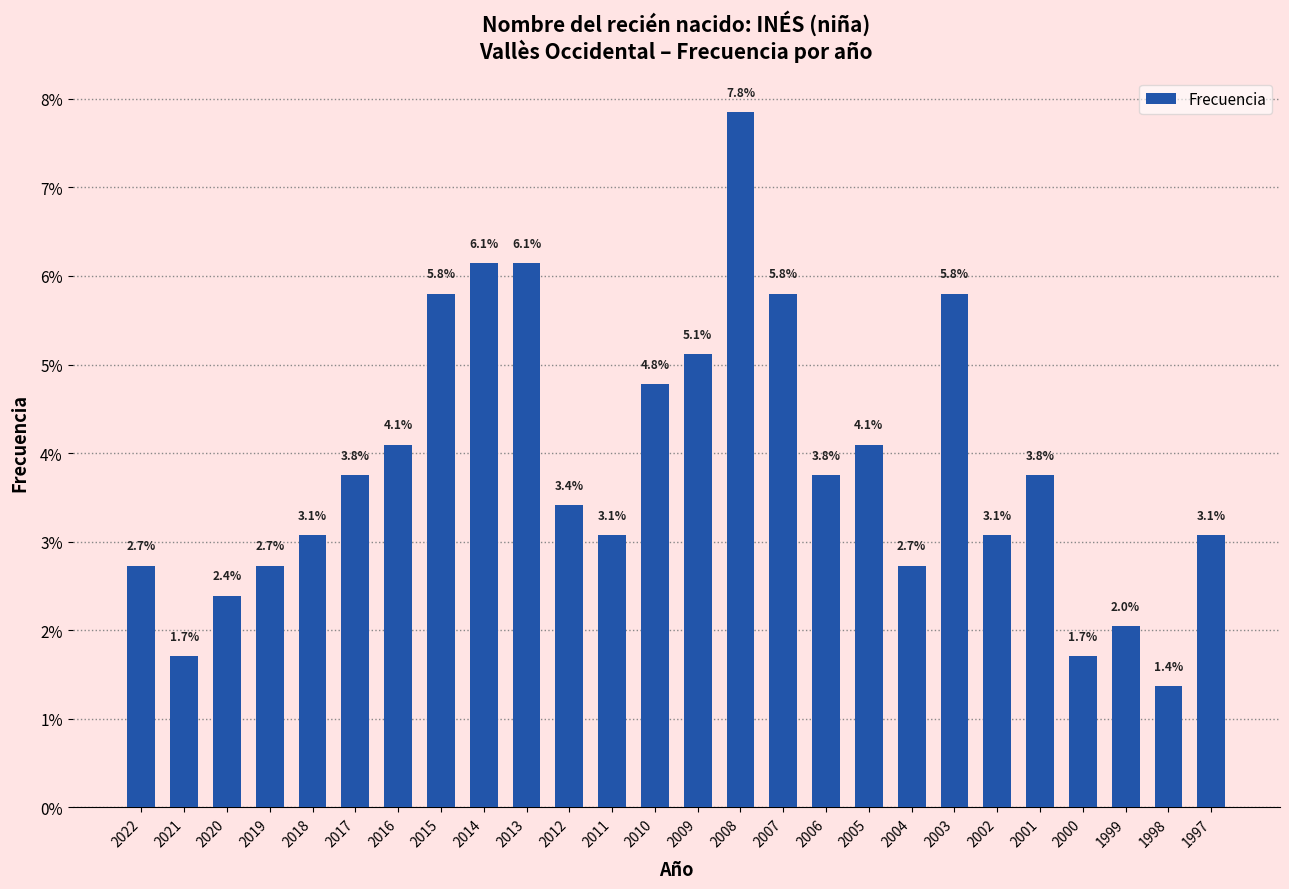

Where does the data first go above 3?

2018